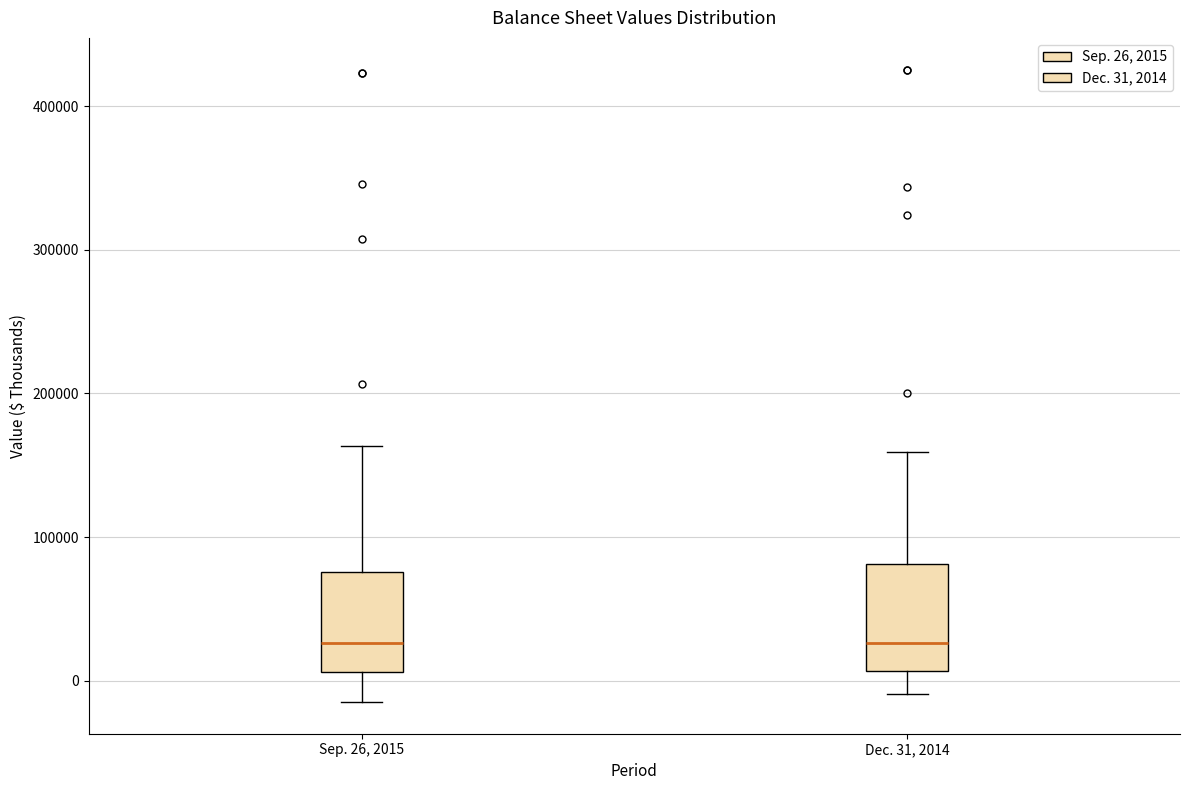

Reading left to right, transcribe this box plot: for each box, give where its median line is, the range the box spans, and where its two whiskers end, as read against the y-axis. The values are not printed on the chart, so give them approximately, as read against the axis.

Sep. 26, 2015: median 30000, box 10000 to 80000, whiskers -10000 to 160000
Dec. 31, 2014: median 30000, box 10000 to 80000, whiskers -10000 to 160000